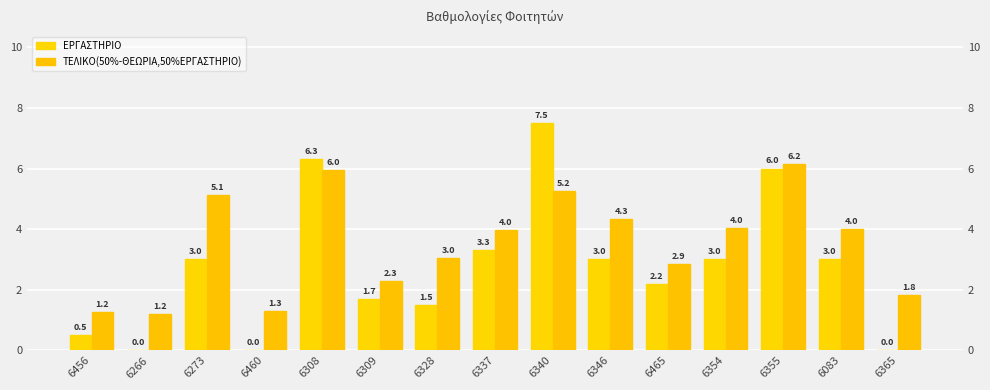

What is the difference between the ΤΕΛΙΚΟ(50%-ΘΕΩΡΙΑ,50%ΕΡΓΑΣΤΗΡΙΟ) values at 6308 and 6460?

4.7